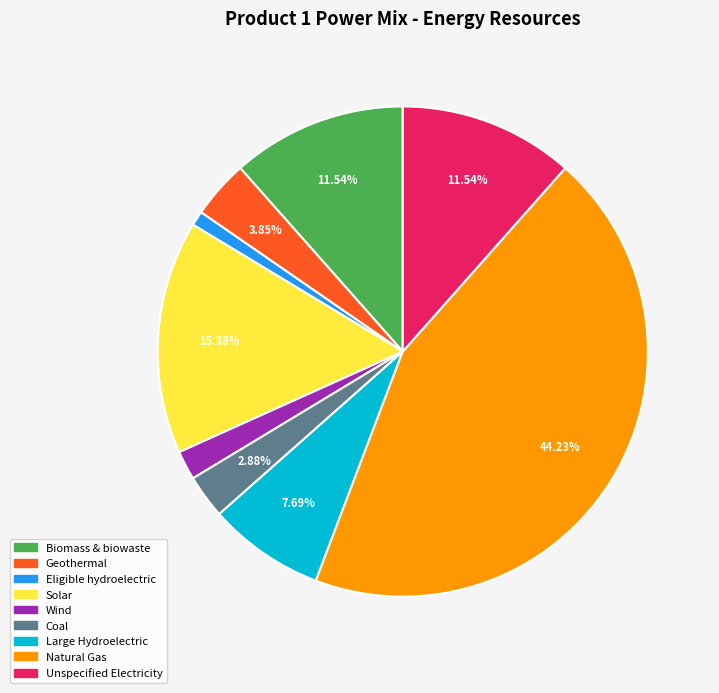

Does any single category account for the majority?

No